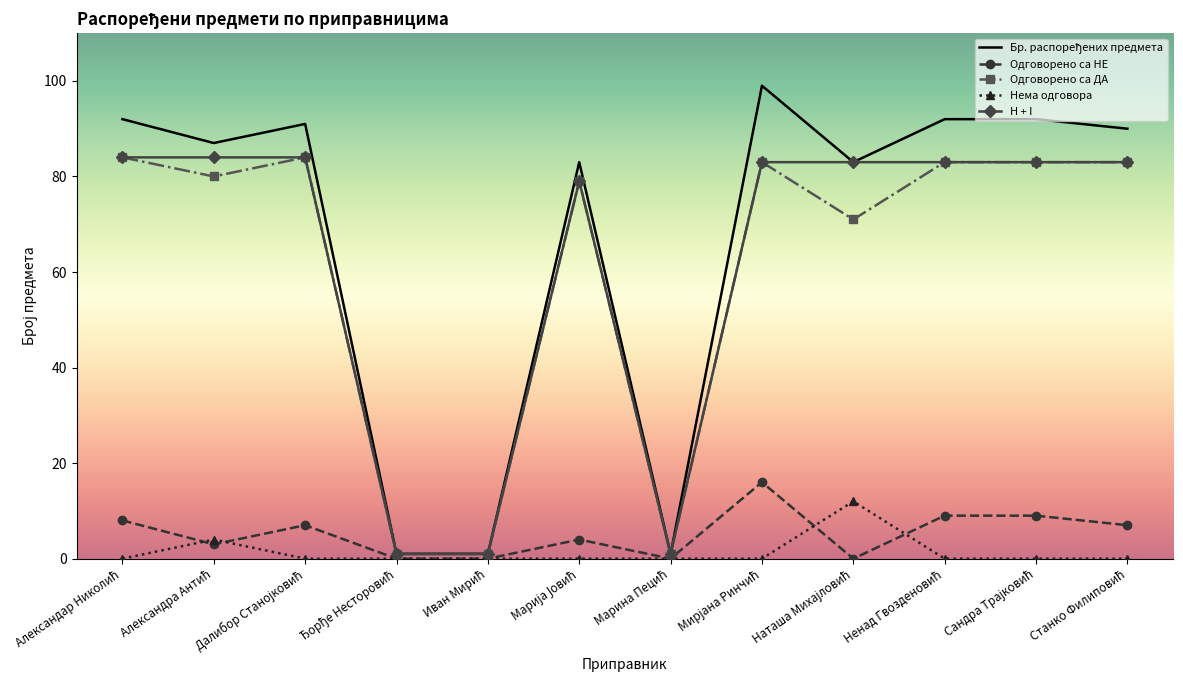

What is the greatest value displayed?

99